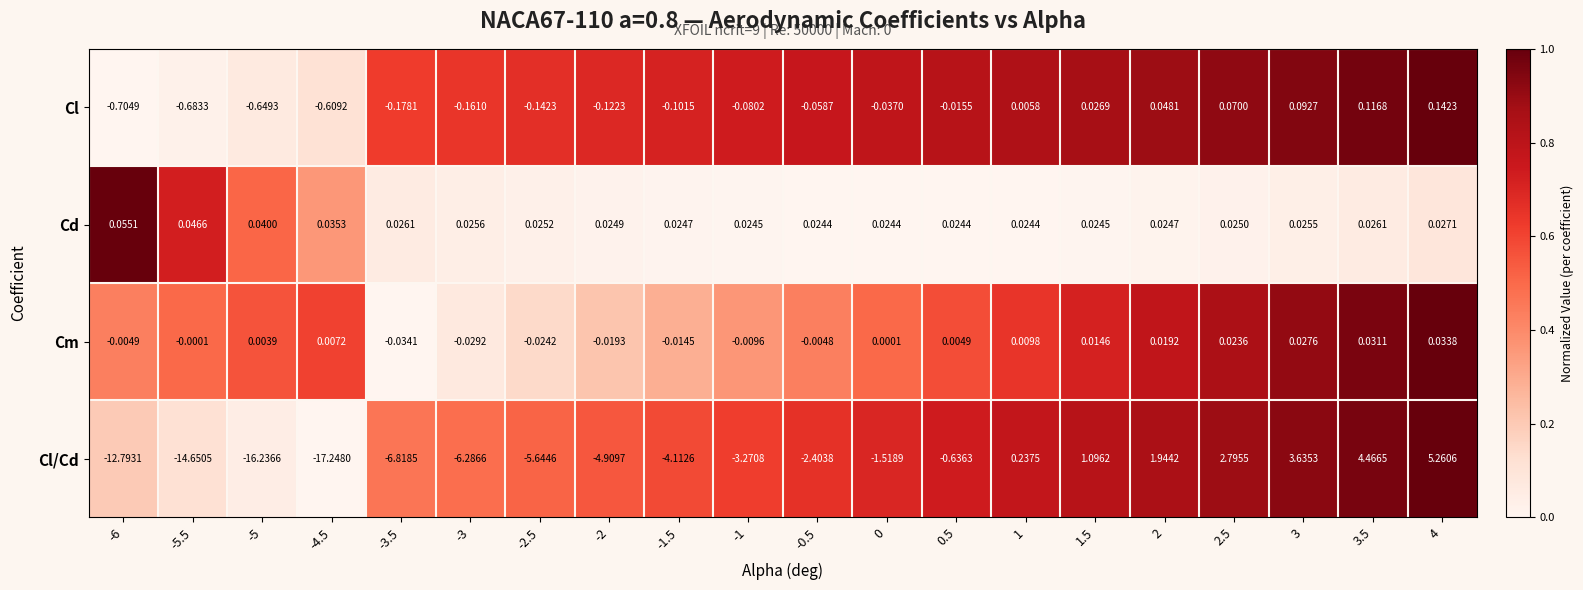

Which series has the widest spread of values?

Cl/Cd